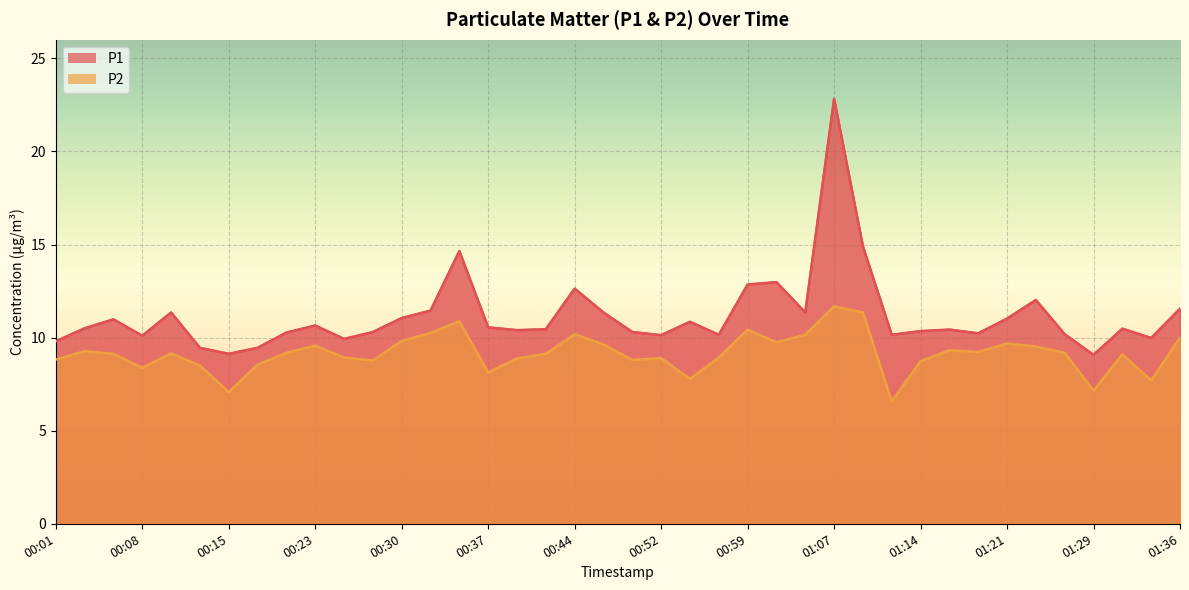

At 00:23, list the series in order from smallest to largest.

P2, P1